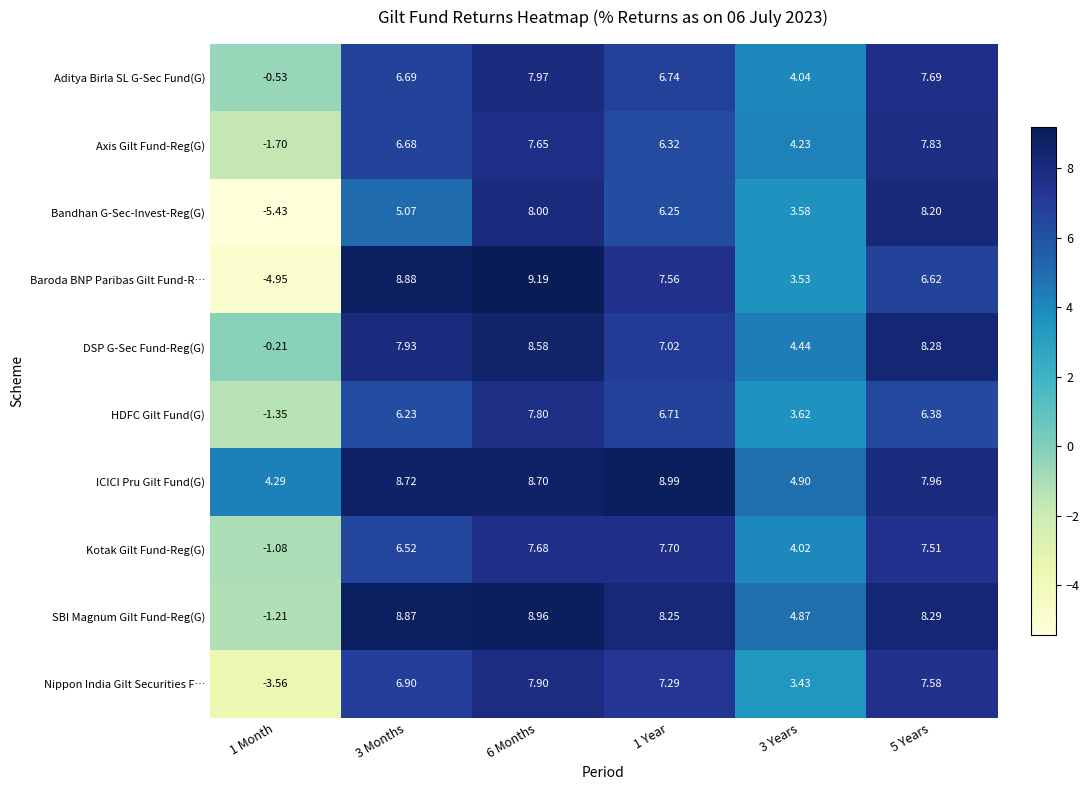

How many negative values does the Bandhan G-Sec-Invest-Reg(G) series have?

1